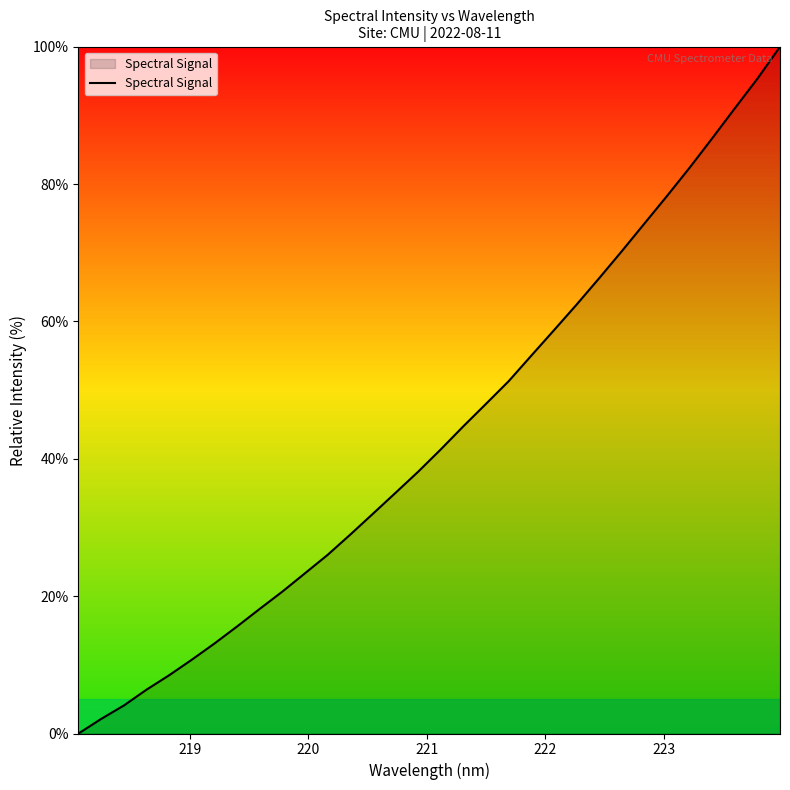

What is the greatest value displayed?

100.0